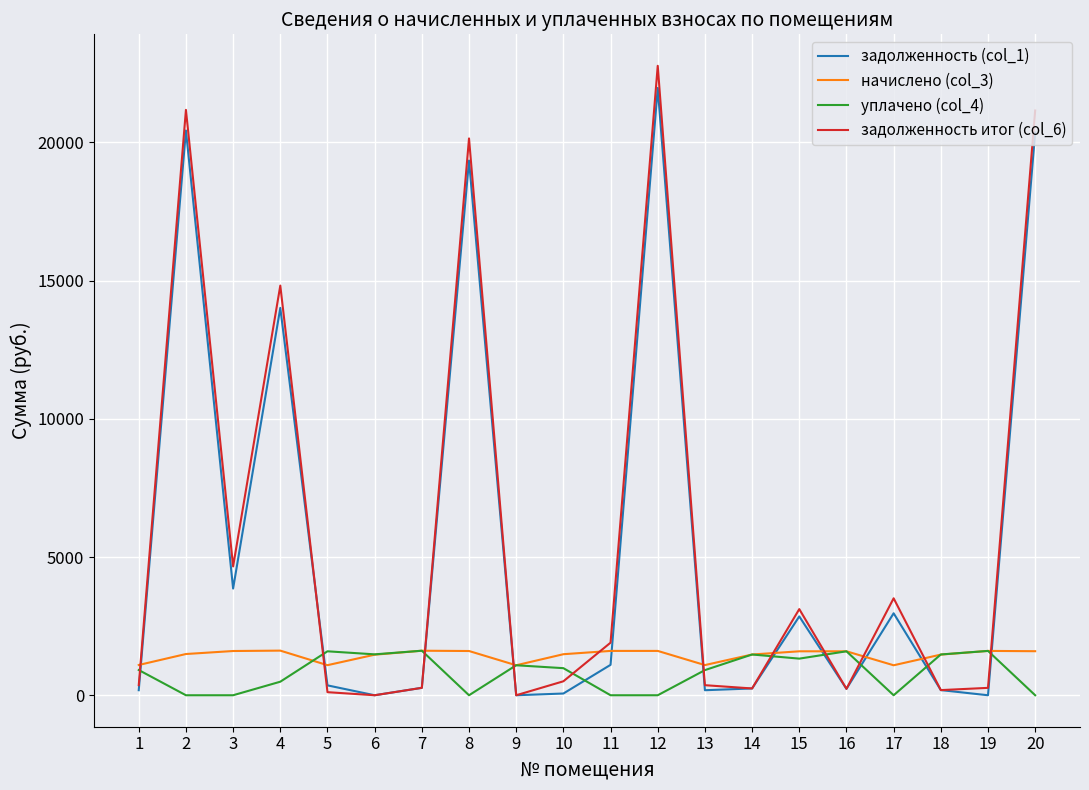

True or false: начислено (col_3) and задолженность итог (col_6) intersect in this chart.

True